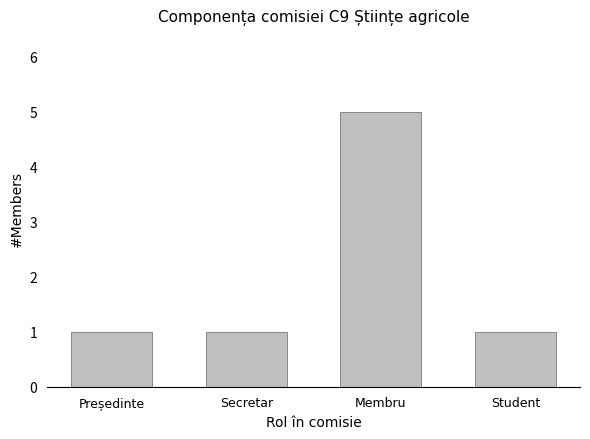

What is the label of the 3rd bar from the left?

Membru